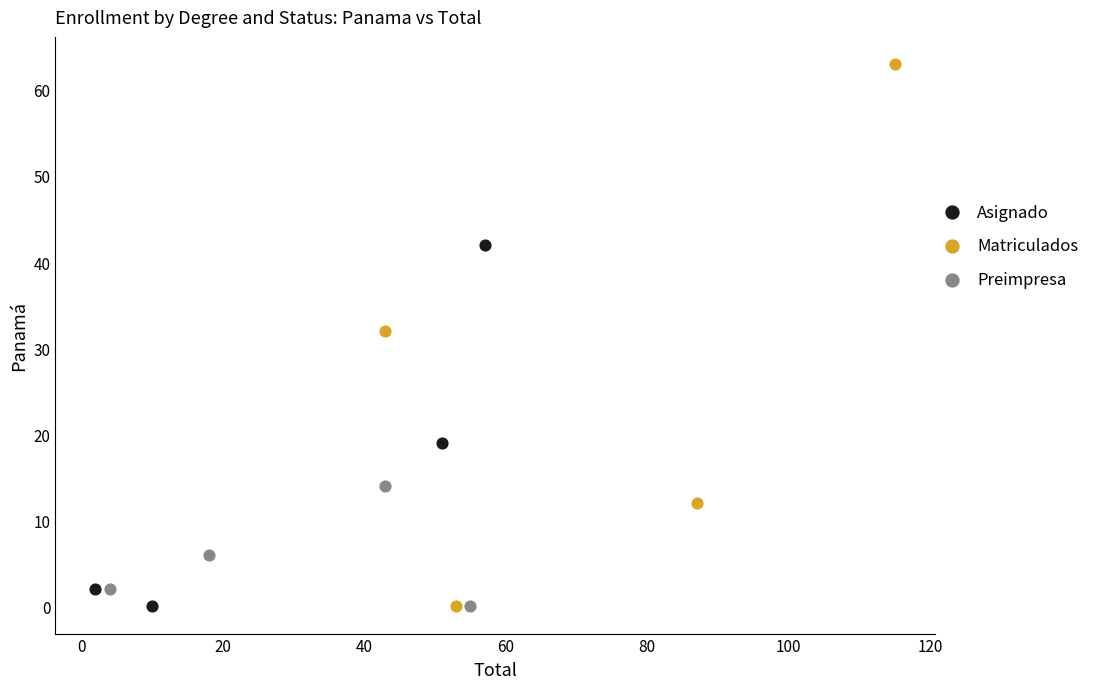

Which series has the widest spread of Y values?

Matriculados